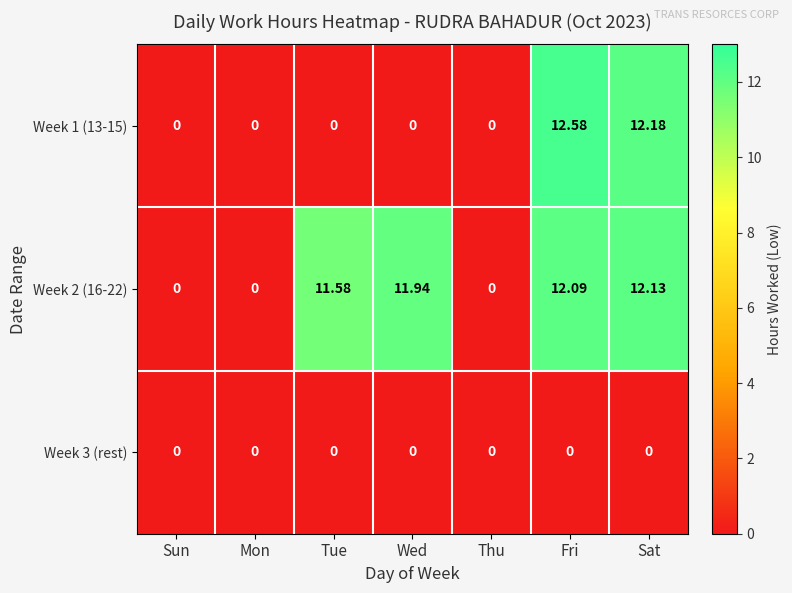

Which label corresponds to the largest value in the chart?

Fri